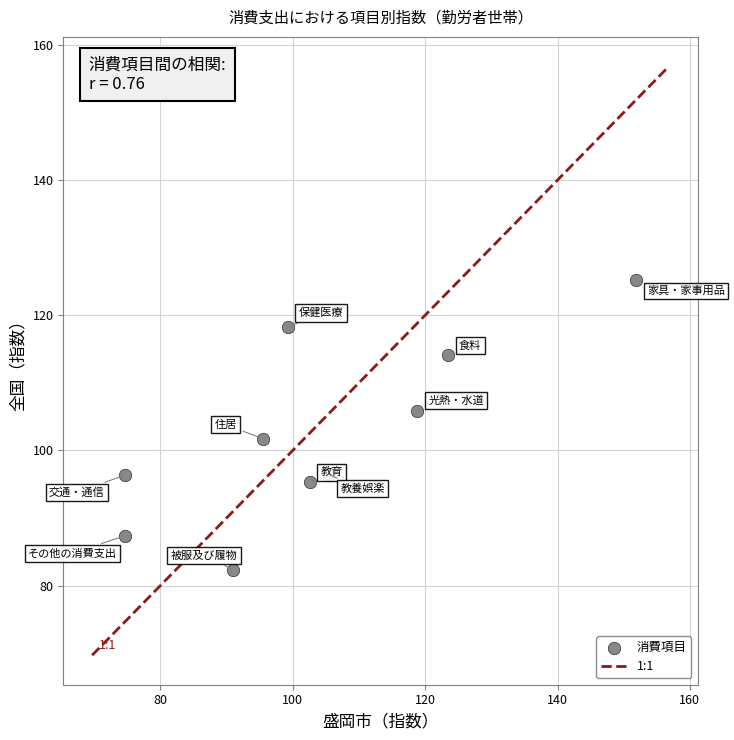

What is the average Y value?

102.3